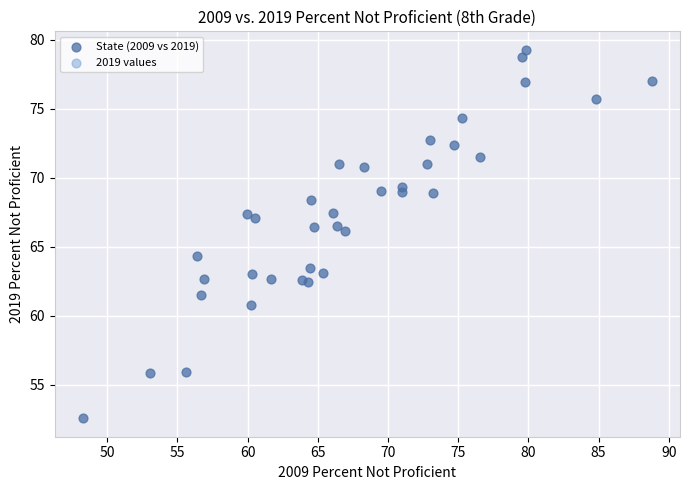

What is the range of X values (max minus min)?

40.5